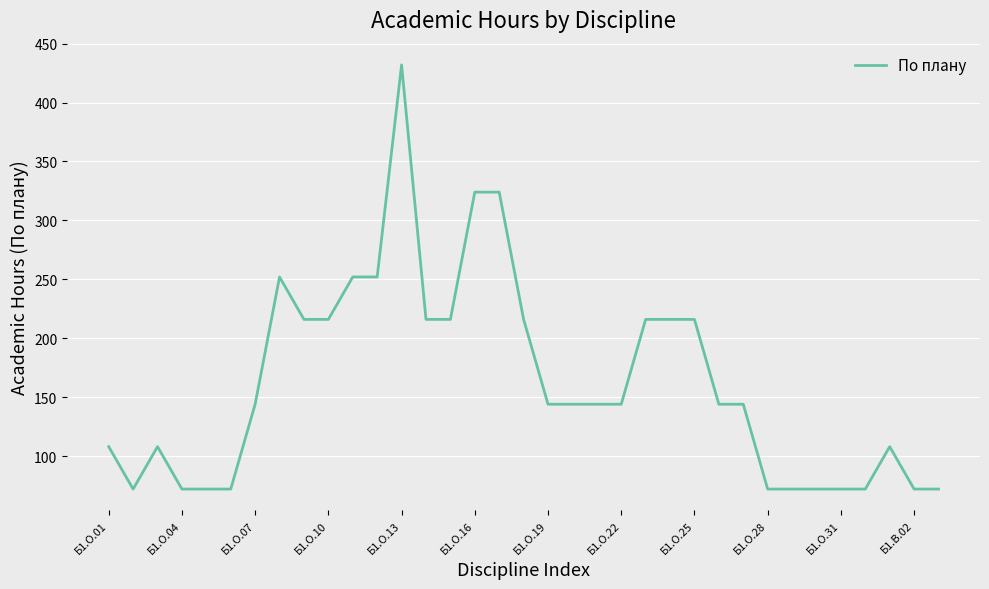

Reading left to right, list all the values displayed in this chart.

108	72	108	72	72	72	144	252	216	216	252	252	432	216	216	324	324	216	144	144	144	144	216	216	216	144	144	72	72	72	72	72	108	72	72